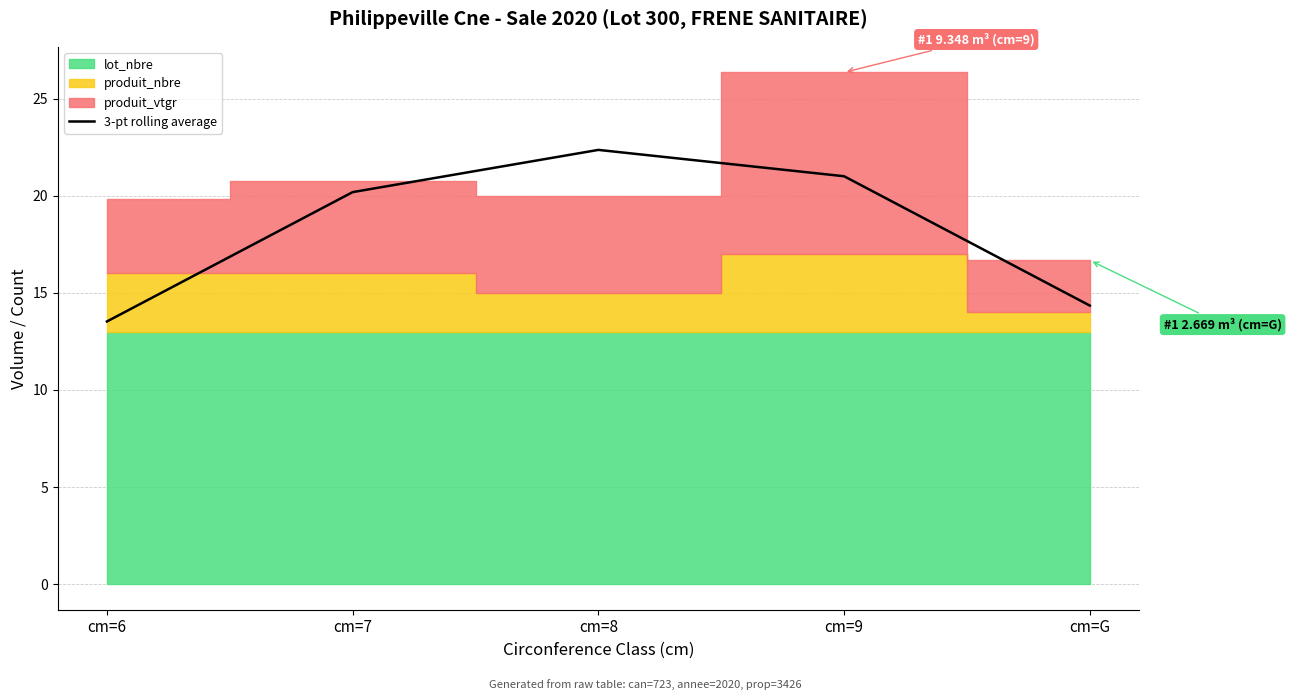

Which category has the lowest value across all series?

cm=6